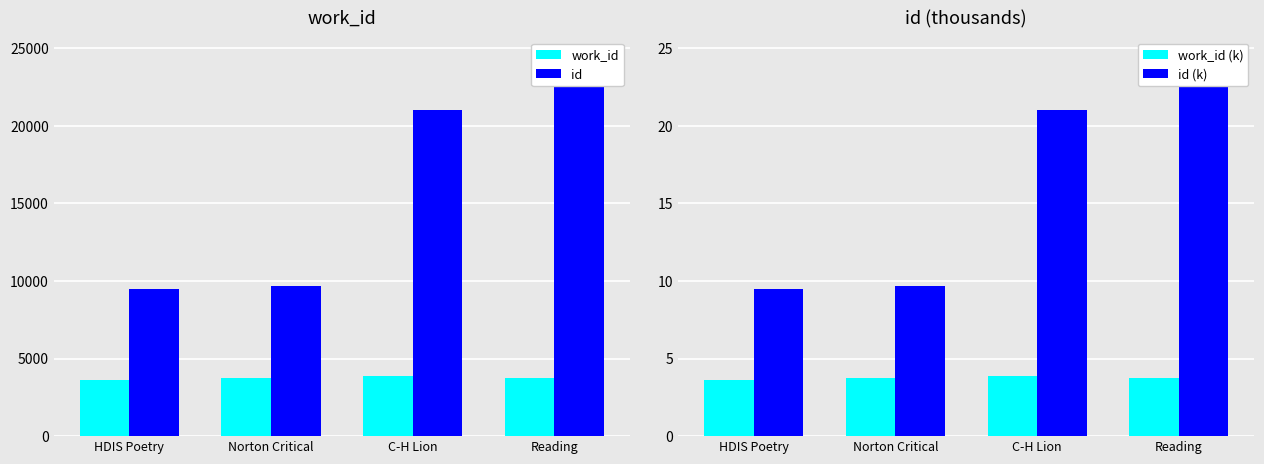

How many data points in id are above 21028?

1